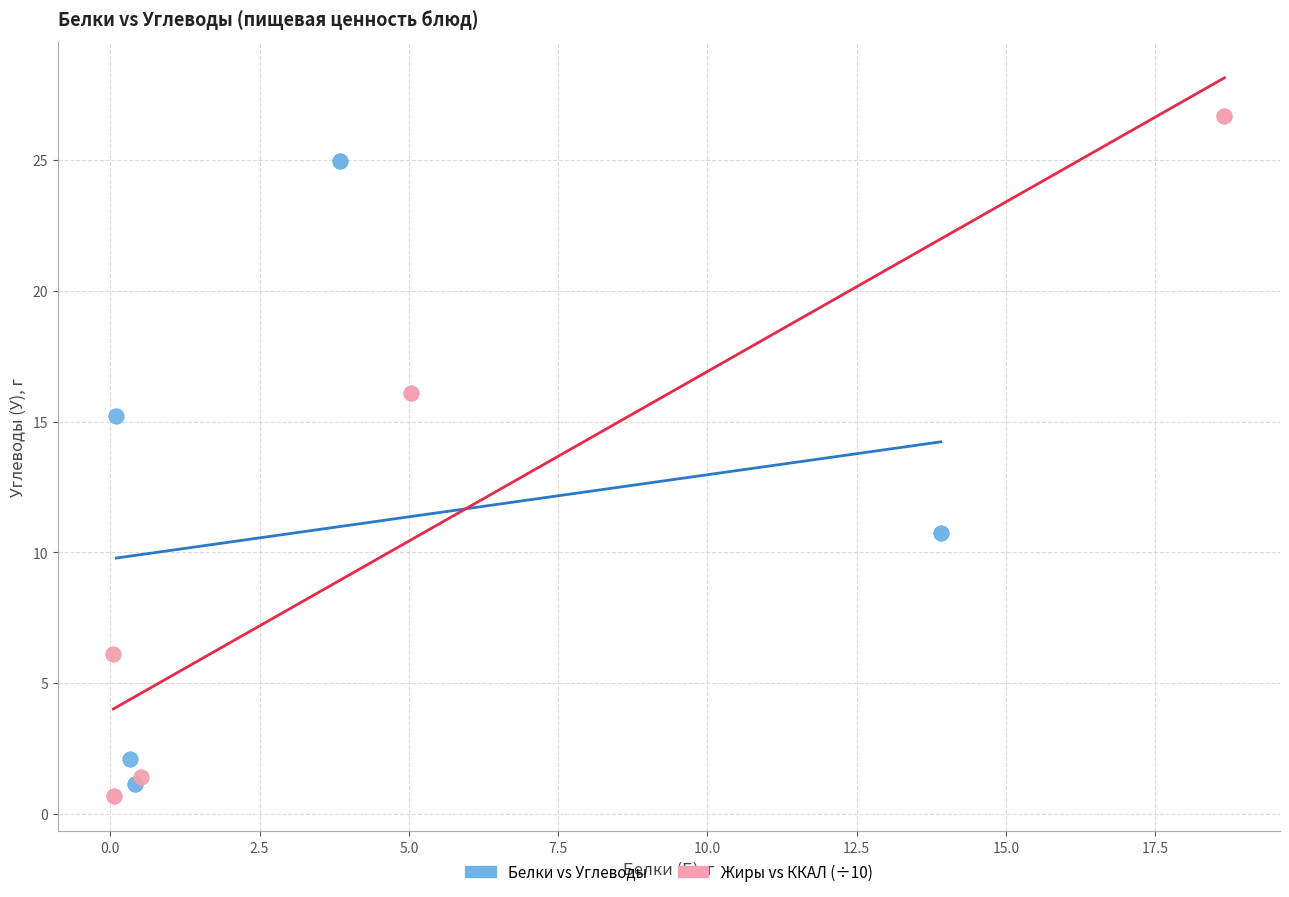

What are all the series names shown in the legend?

Белки vs Углеводы, Жиры vs ККАЛ (÷10)